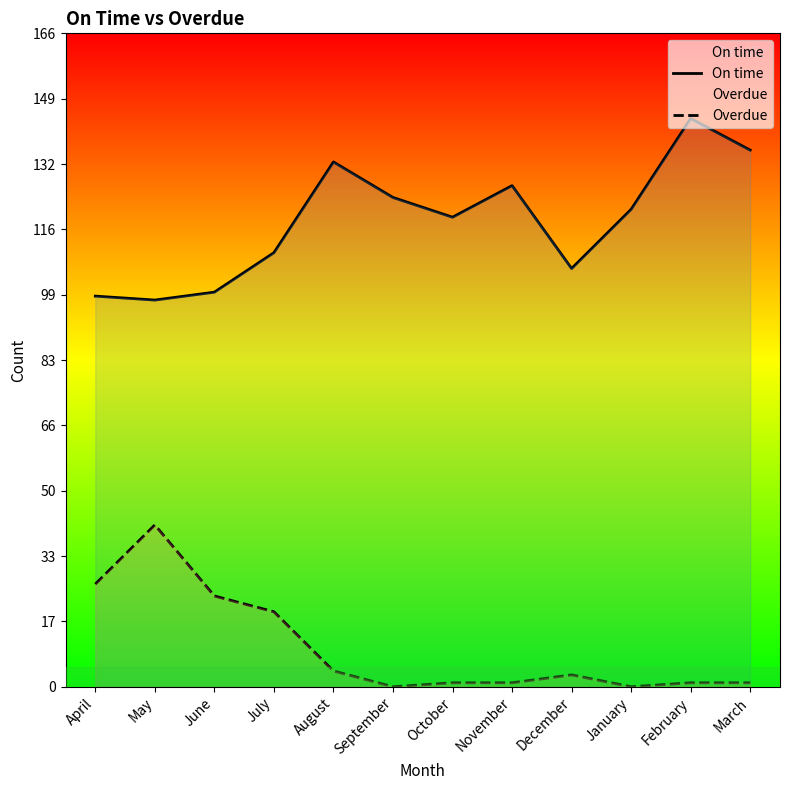

What is the sum of the On time values at December and September?

230